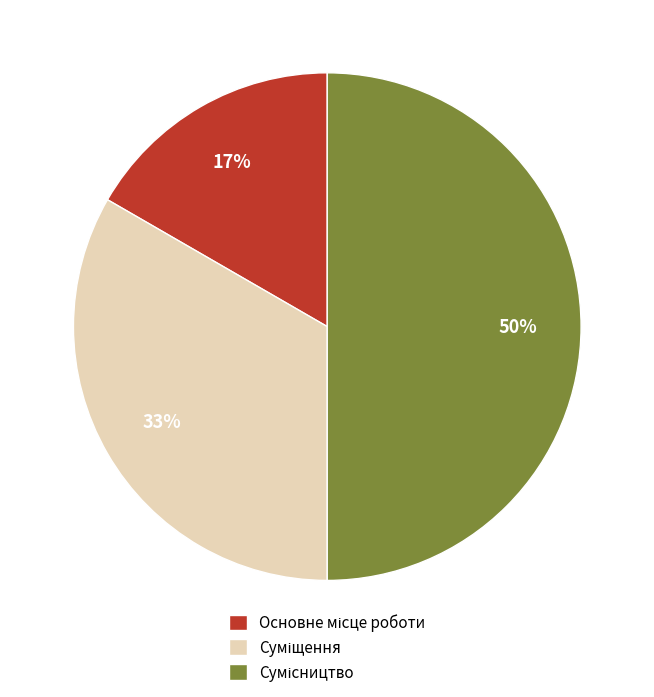

To the nearest percent, what is the difference between the largest and smallest slice percentages?

33%